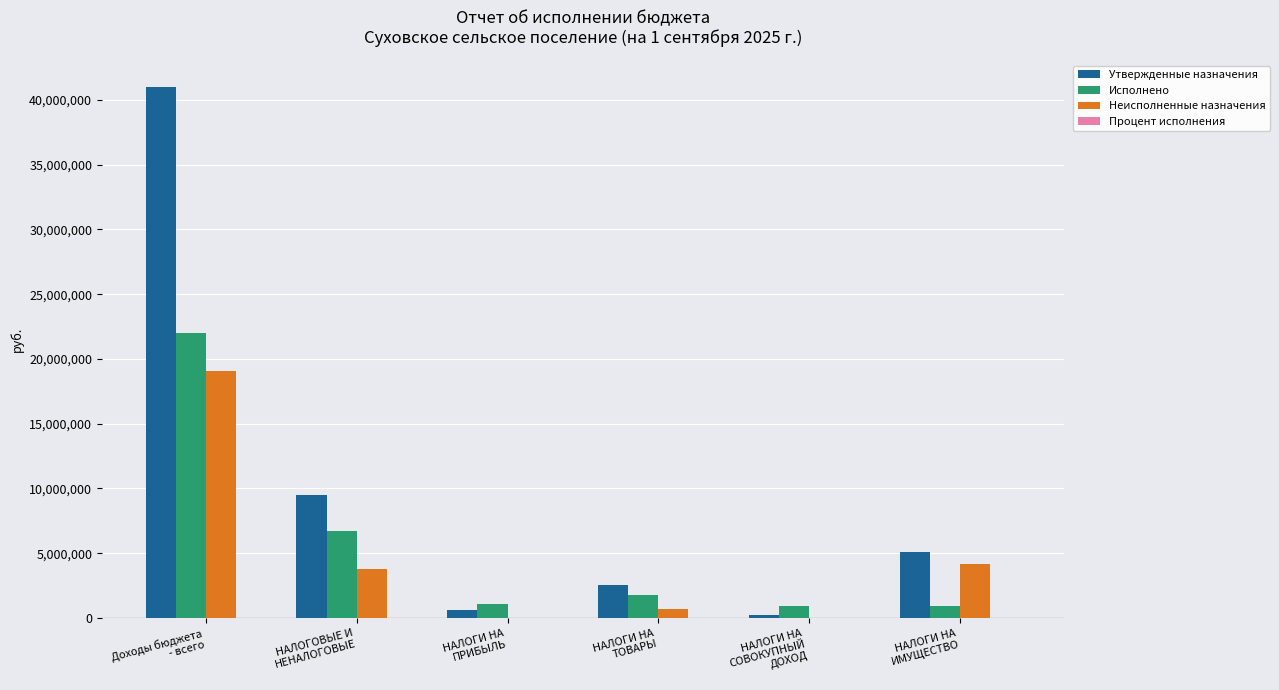

Which series has the largest total across all categories?

Утвержденные назначения